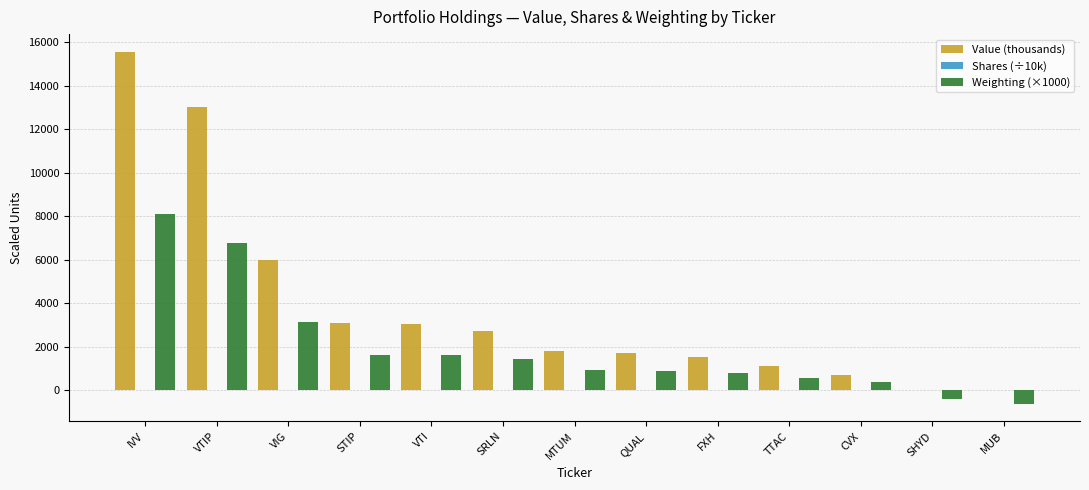

Which series has the largest total across all categories?

Value (thousands)